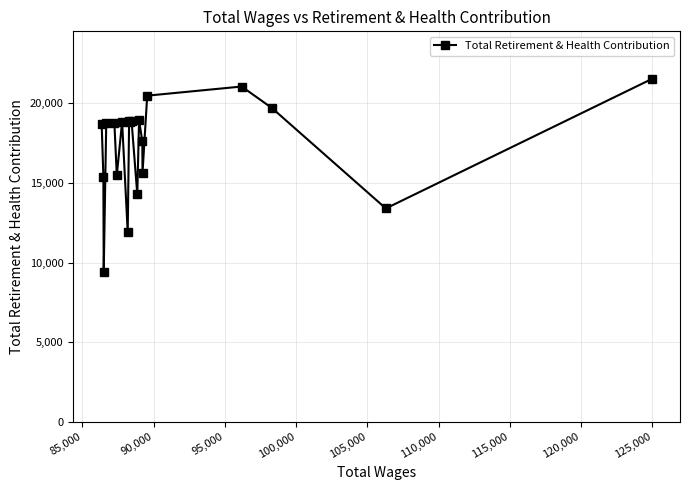

What is the value of the 7th point from the left?

18846